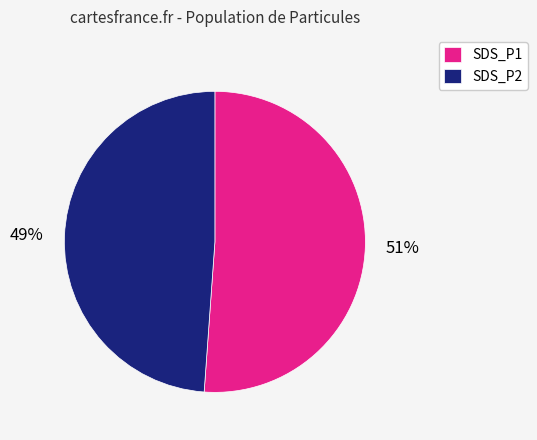

Count the number of slices in the pie.

2